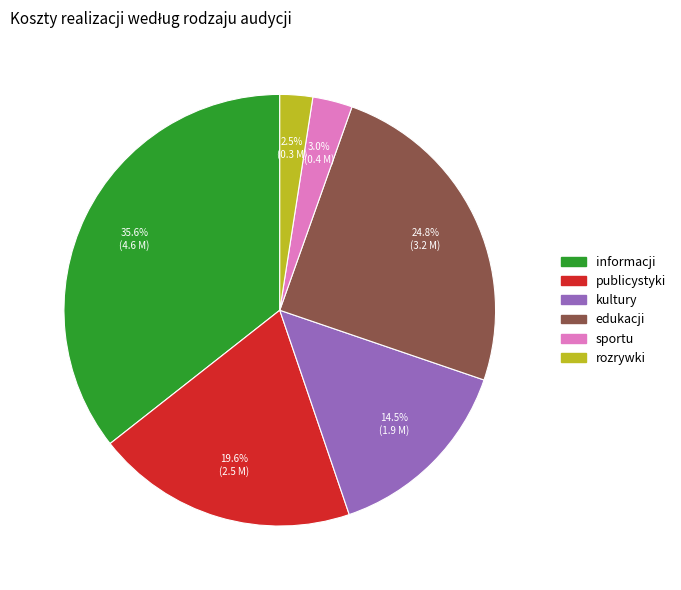

What percentage is the sportu slice, to the nearest percent?

3%